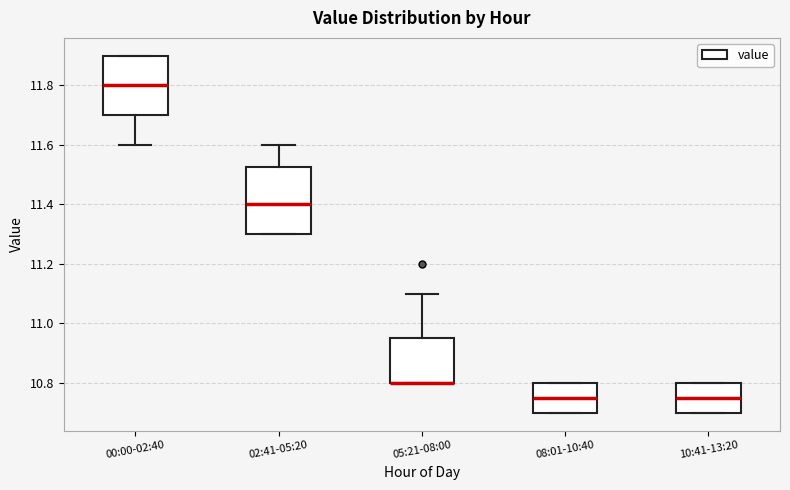

Where is the lower edge of the box for 10:41-13:20 on the y-axis? The values are not printed on the chart, so give them approximately, as read against the axis.

10.70